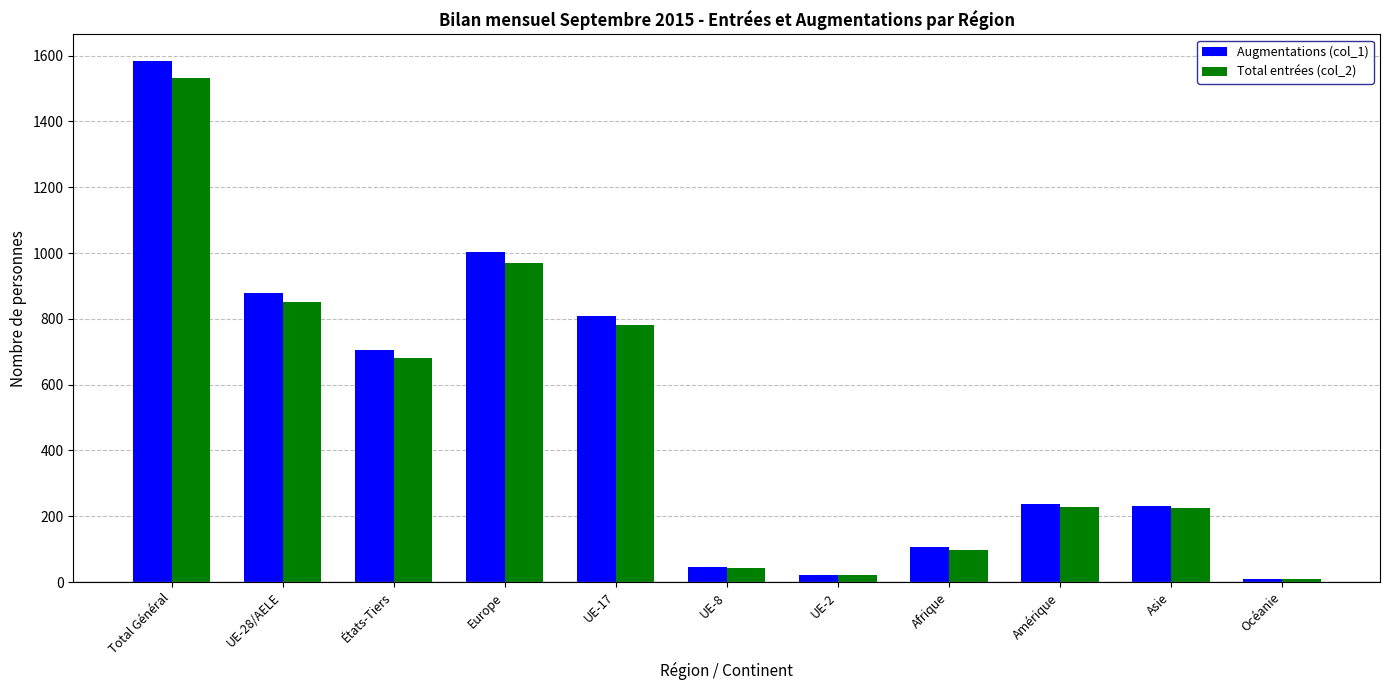

What is the lowest value of the Augmentations (col_1) series?

10